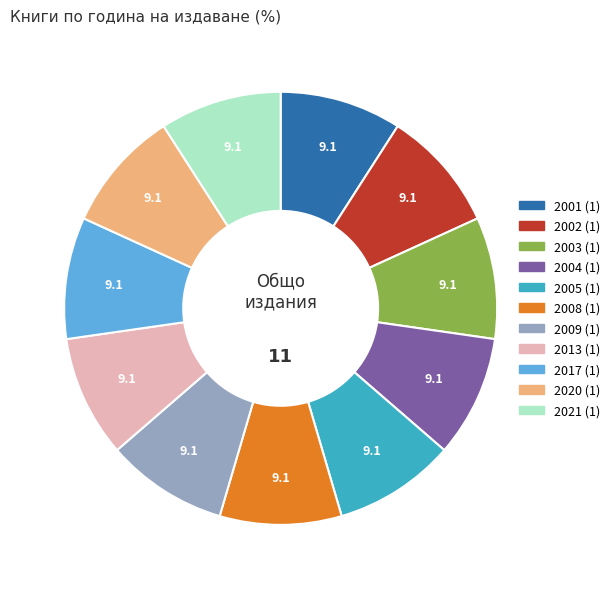

Count the number of slices in the pie.

11